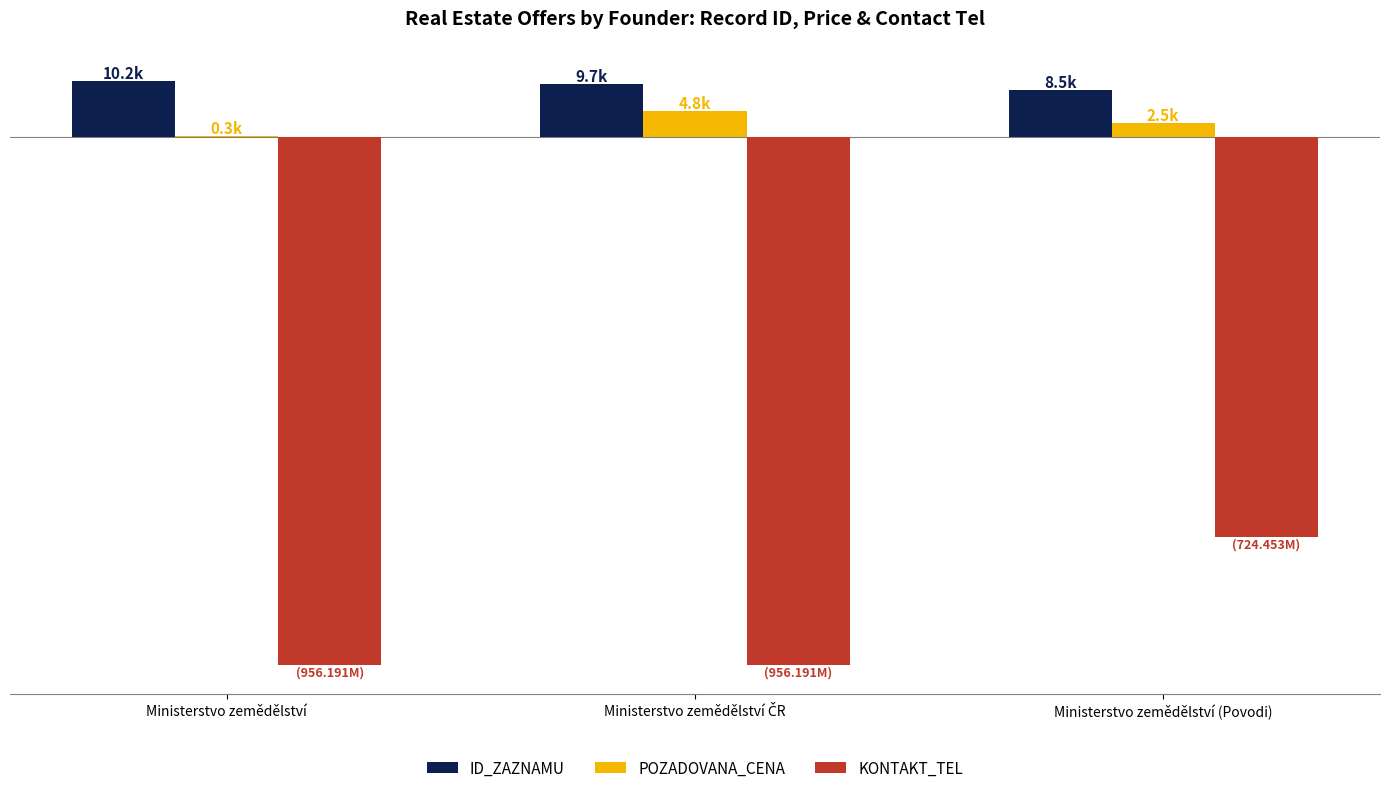

What is the total value across all series at Ministerstvo zemědělství (Povodi)?

-61.4